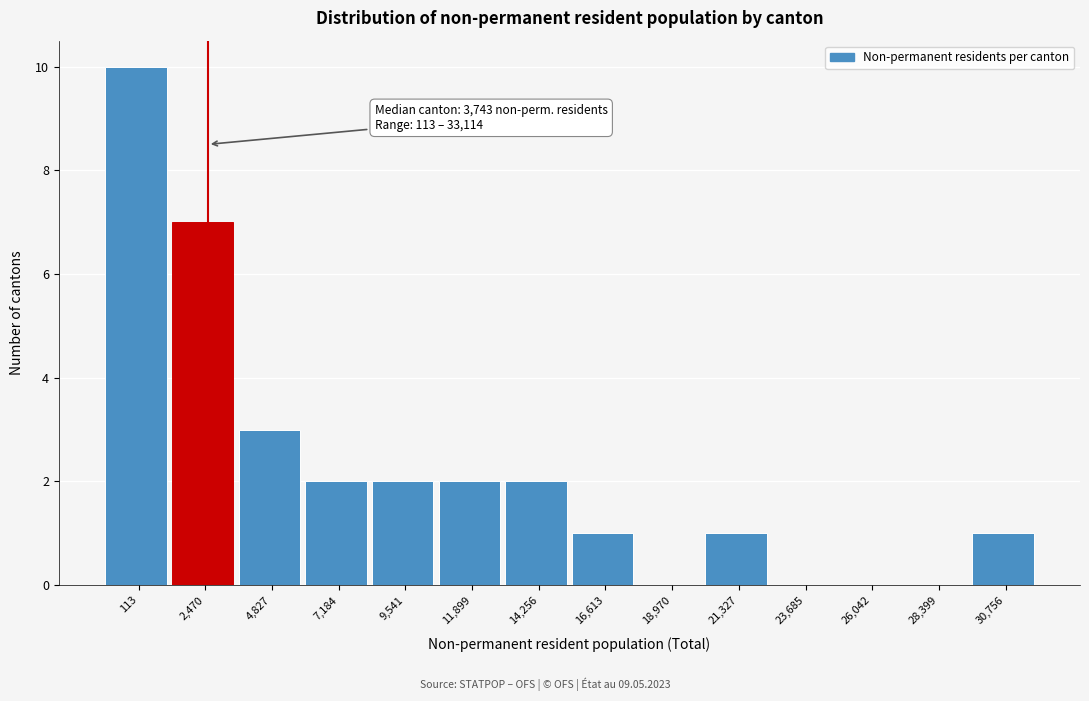

Reading left to right, transcribe all the data shown in this chart.

113=10	2,470=7	4,827=3	7,184=2	9,541=2	11,899=2	14,256=2	16,613=1	18,970=0	21,327=1	23,685=0	26,042=0	28,399=0	30,756=1